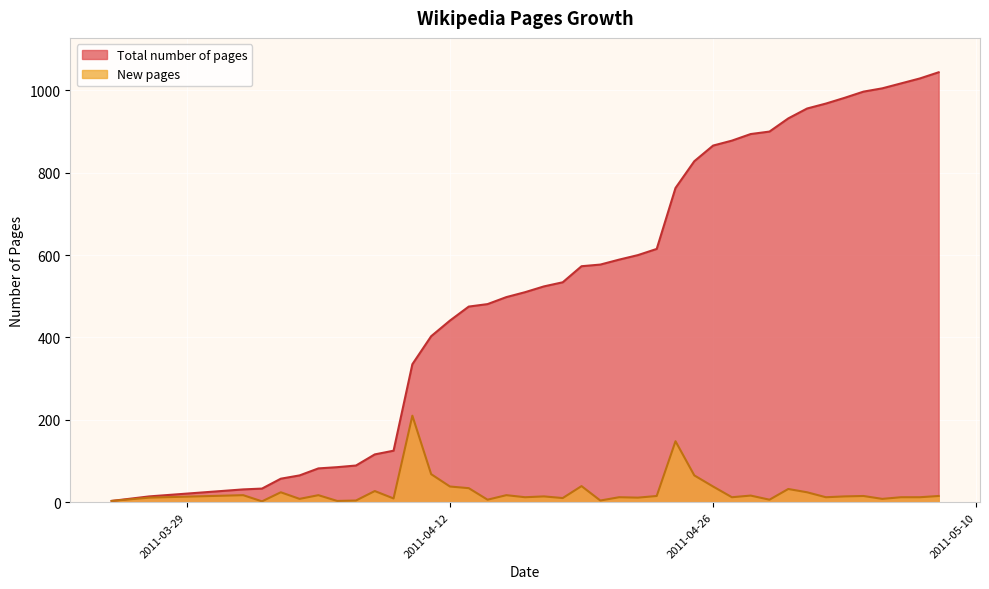

What is the label of the 27th point from the left?

2011-04-25